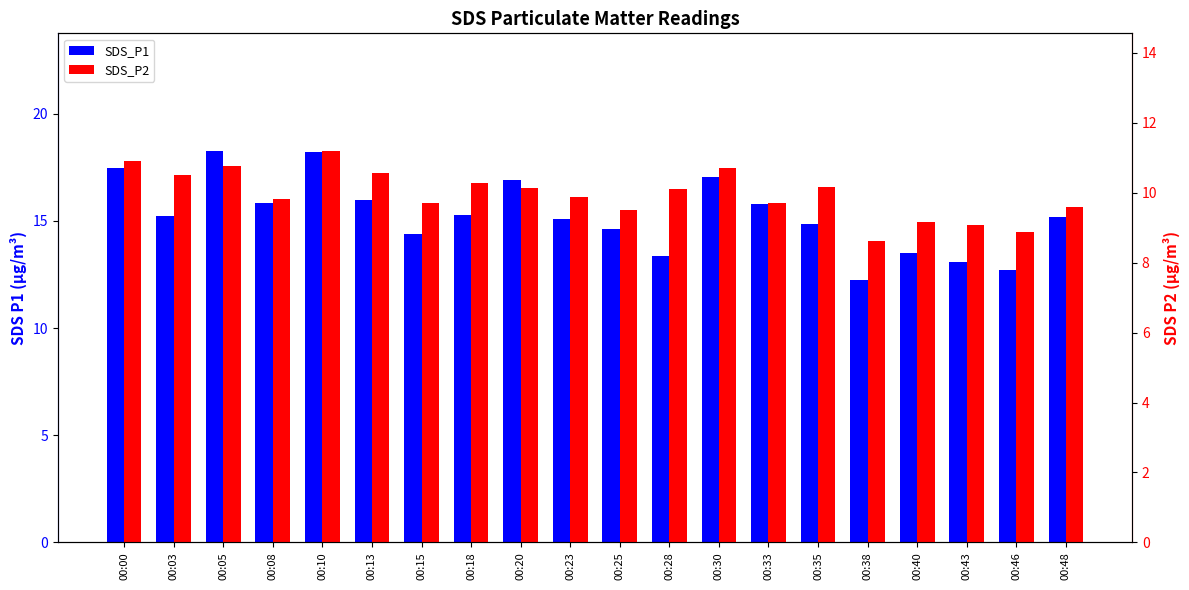

At which label is SDS_P2 closest to 9?

00:43